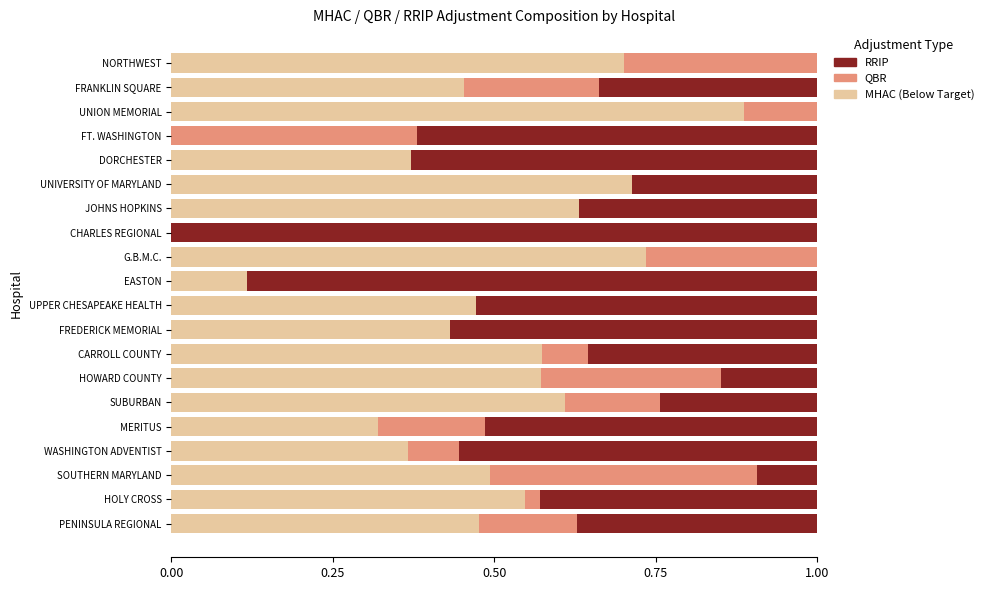

What is the total value across all series at HOWARD COUNTY?

1.0